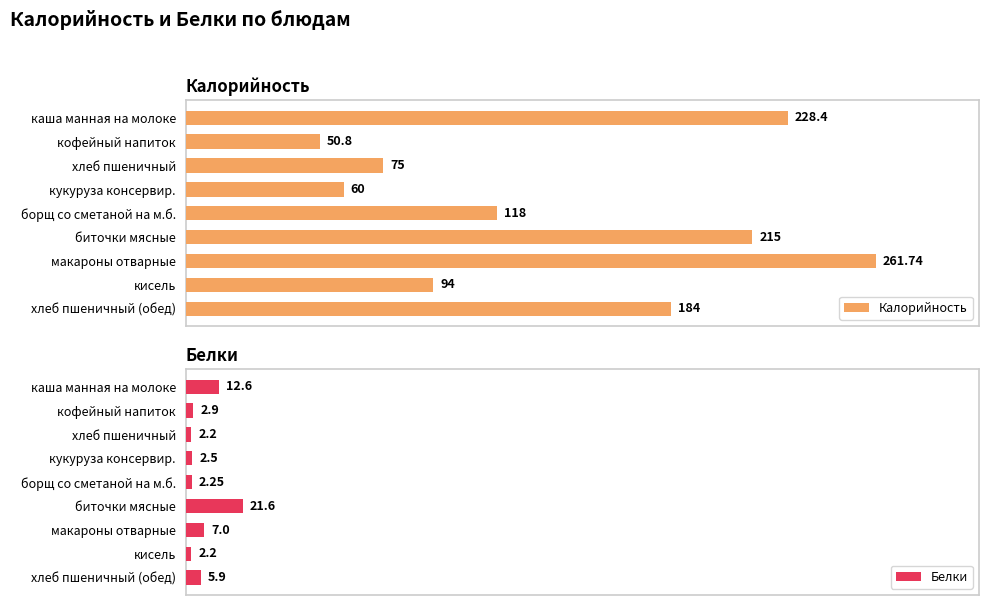

Which category has the lowest value in the Калорийность series?

кофейный напиток